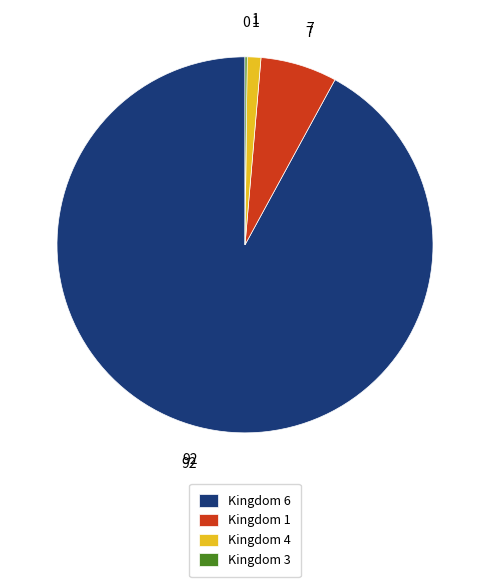

The Kingdom 6 slice represents 92% of the pie. True or false?

True